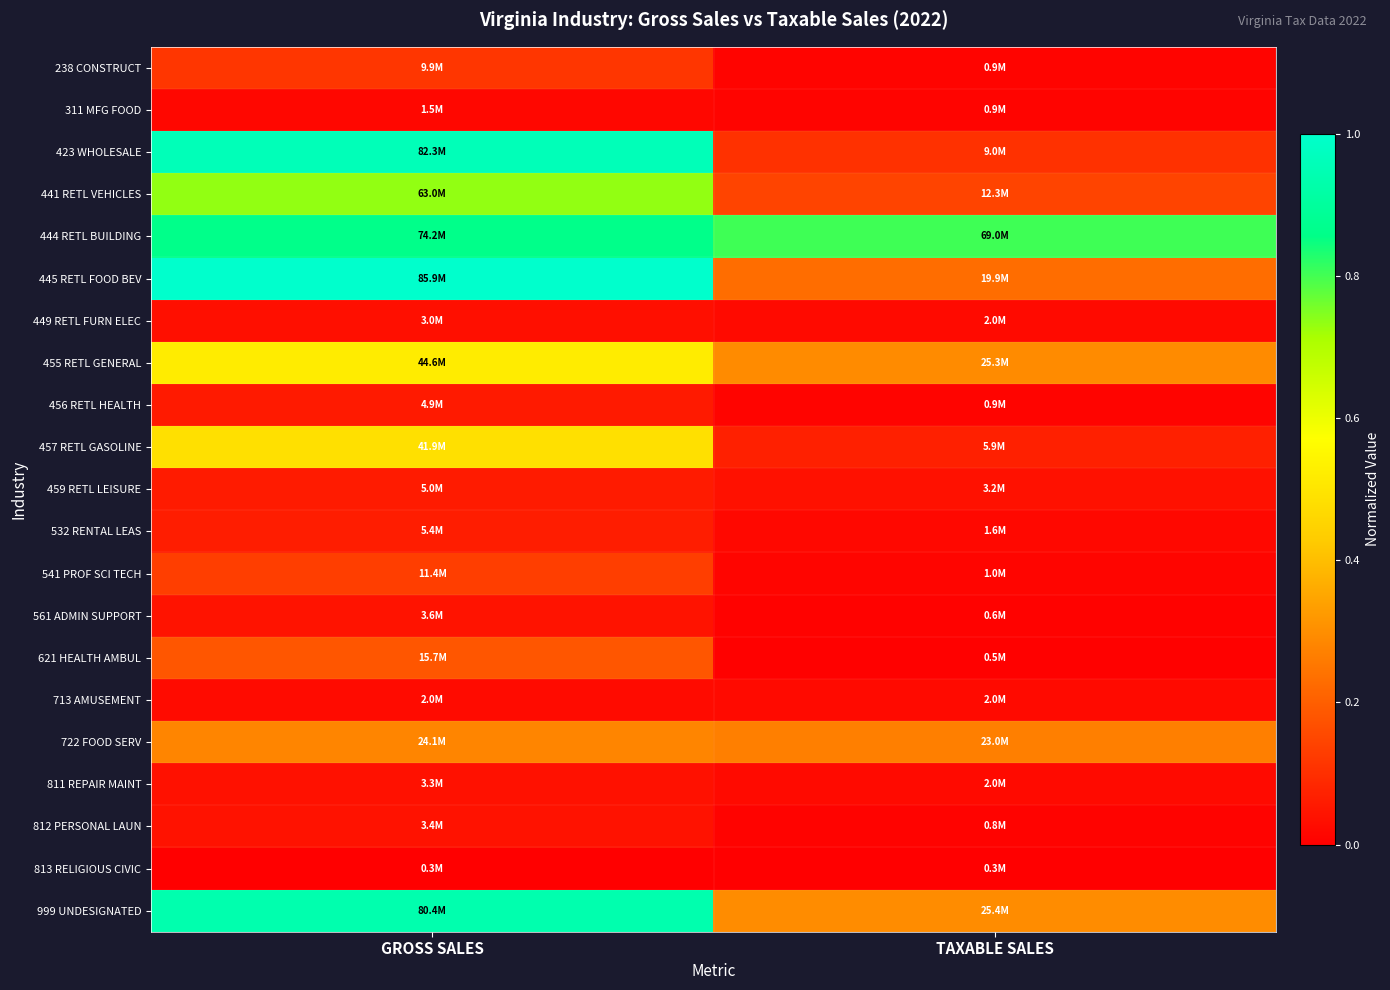

Reading left to right, transcribe all the data shown in this chart.

238 CONSTRUCT: GROSS SALES=0.1	TAXABLE SALES=0.0
311 MFG FOOD: GROSS SALES=0.0	TAXABLE SALES=0.0
423 WHOLESALE: GROSS SALES=1.0	TAXABLE SALES=0.1
441 RETL VEHICLES: GROSS SALES=0.7	TAXABLE SALES=0.1
444 RETL BUILDING: GROSS SALES=0.9	TAXABLE SALES=0.8
445 RETL FOOD BEV: GROSS SALES=1.0	TAXABLE SALES=0.2
449 RETL FURN ELEC: GROSS SALES=0.0	TAXABLE SALES=0.0
455 RETL GENERAL: GROSS SALES=0.5	TAXABLE SALES=0.3
456 RETL HEALTH: GROSS SALES=0.1	TAXABLE SALES=0.0
457 RETL GASOLINE: GROSS SALES=0.5	TAXABLE SALES=0.1
459 RETL LEISURE: GROSS SALES=0.1	TAXABLE SALES=0.0
532 RENTAL LEAS: GROSS SALES=0.1	TAXABLE SALES=0.0
541 PROF SCI TECH: GROSS SALES=0.1	TAXABLE SALES=0.0
561 ADMIN SUPPORT: GROSS SALES=0.0	TAXABLE SALES=0.0
621 HEALTH AMBUL: GROSS SALES=0.2	TAXABLE SALES=0.0
713 AMUSEMENT: GROSS SALES=0.0	TAXABLE SALES=0.0
722 FOOD SERV: GROSS SALES=0.3	TAXABLE SALES=0.3
811 REPAIR MAINT: GROSS SALES=0.0	TAXABLE SALES=0.0
812 PERSONAL LAUN: GROSS SALES=0.0	TAXABLE SALES=0.0
813 RELIGIOUS CIVIC: GROSS SALES=0.0	TAXABLE SALES=0.0
999 UNDESIGNATED: GROSS SALES=0.9	TAXABLE SALES=0.3